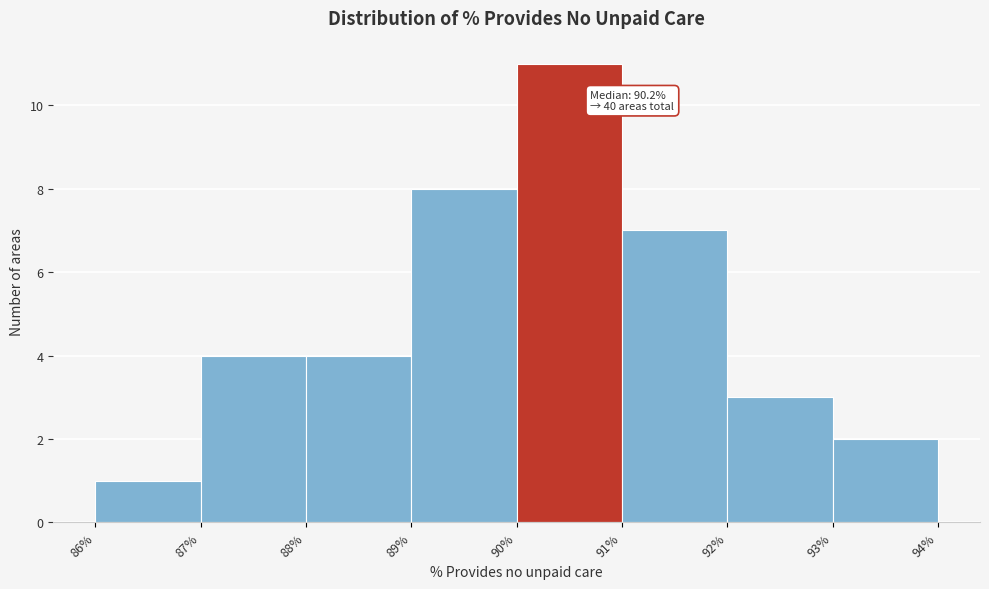

Over which range of the x-axis is the bar tallest?

90% to 91%